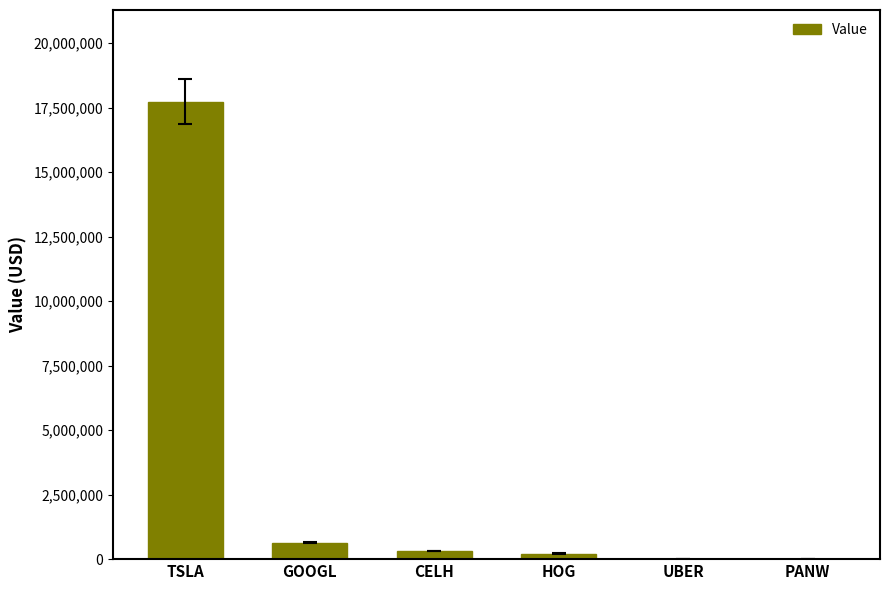

Reading right to left, what are all the values shown in this chart?

0	0	213325	315345	641520	17737427